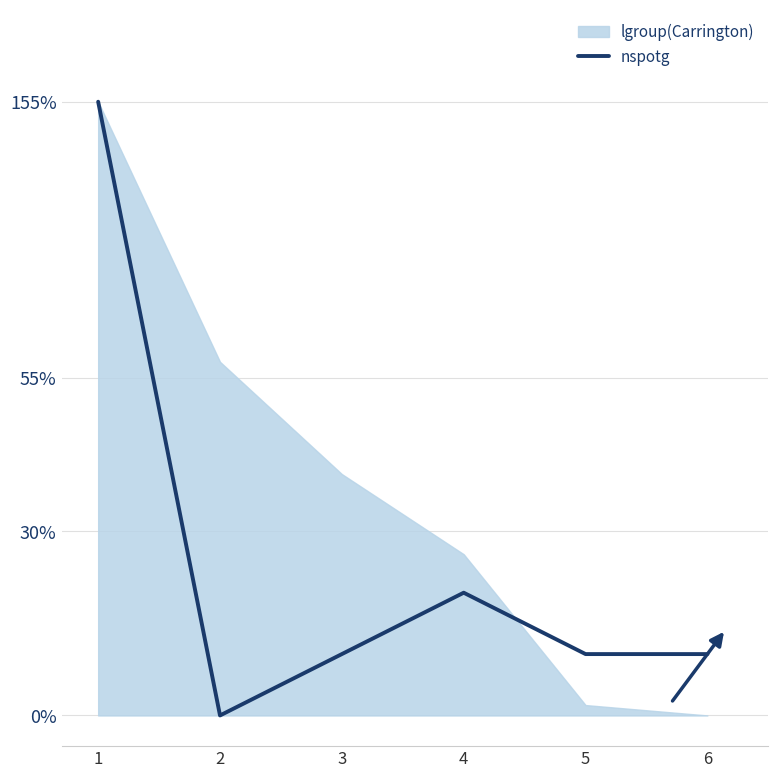

True or false: the data shows 0.2 at 3.

False